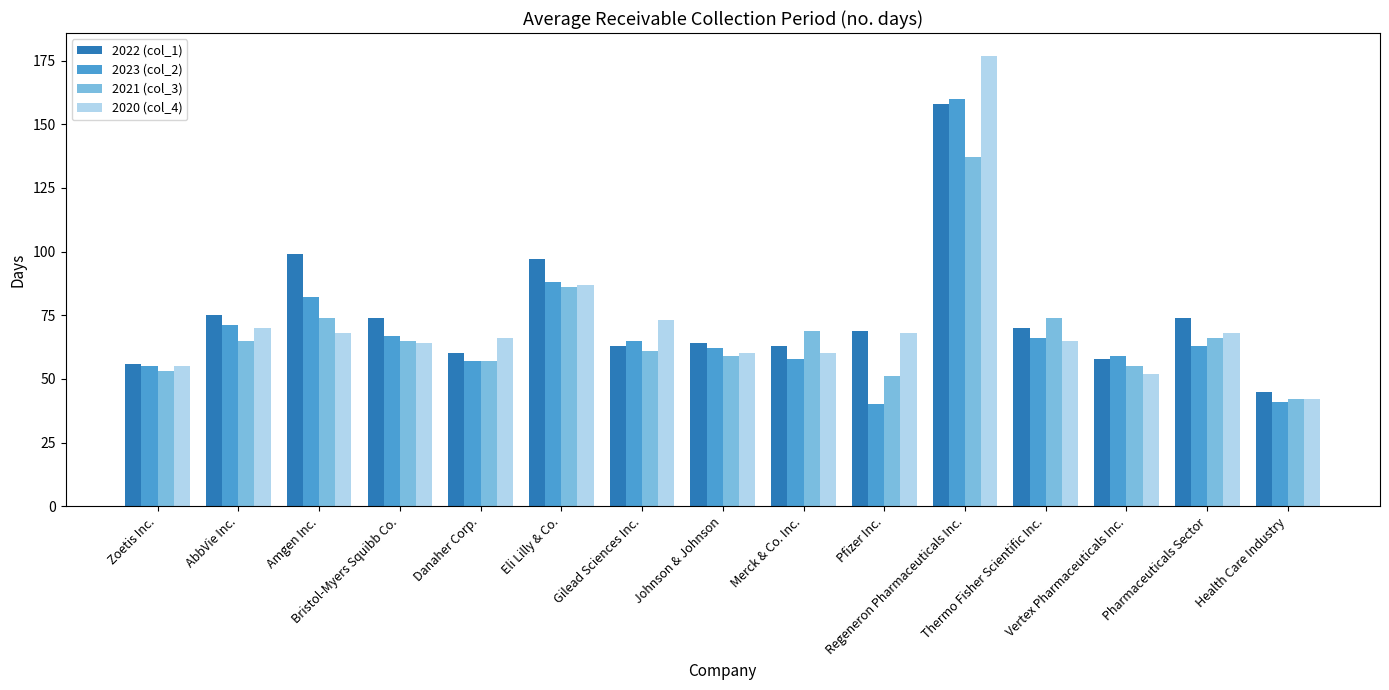

At which label does 2023 (col_2) first exceed 63?

AbbVie Inc.